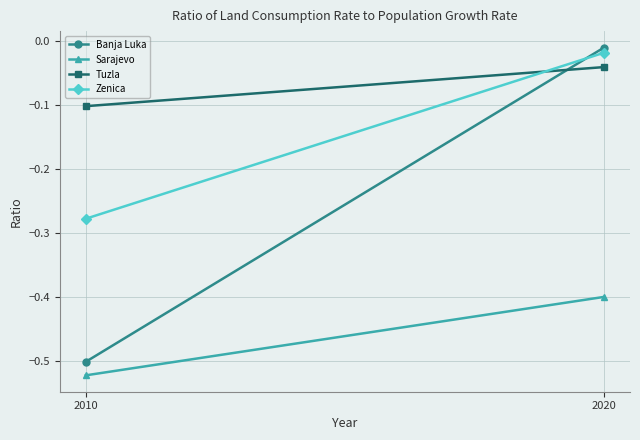

At which category is the sum across all series the highest?

2020